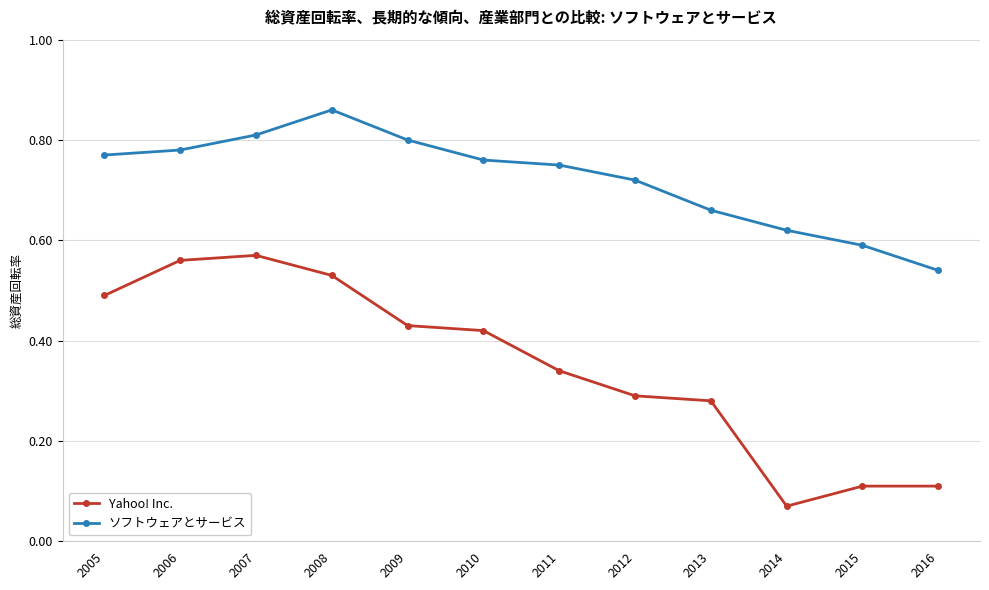

How many lines are shown in the chart?

2